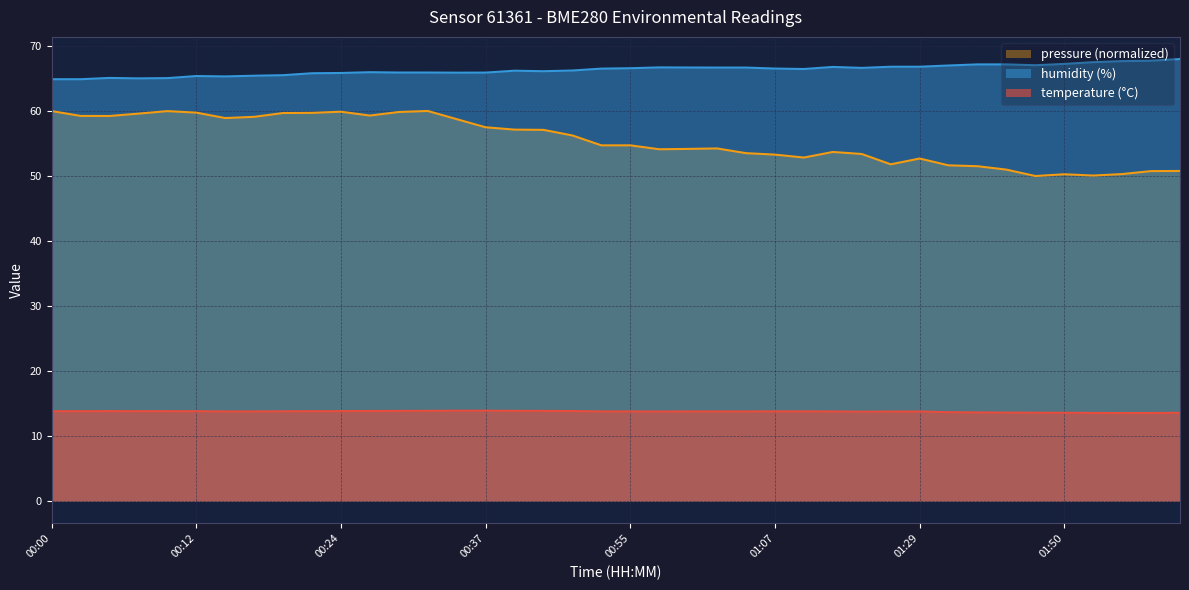

How many data points does each series have?

40